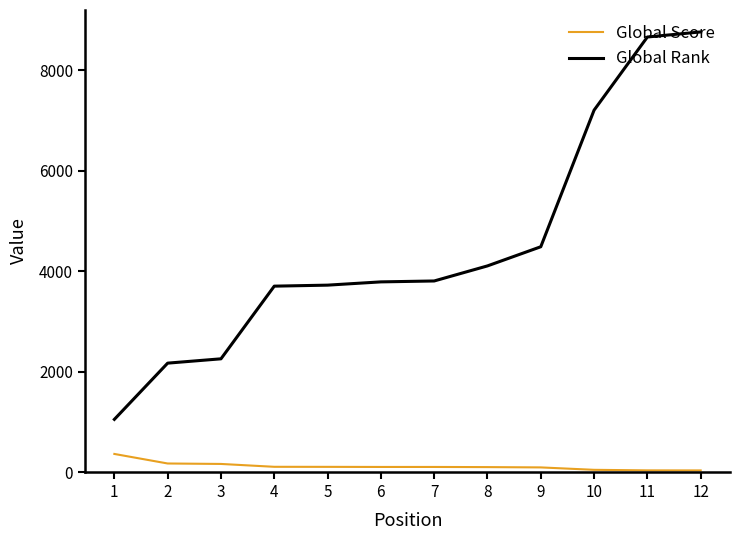

What are all the series names shown in the legend?

Global Score, Global Rank